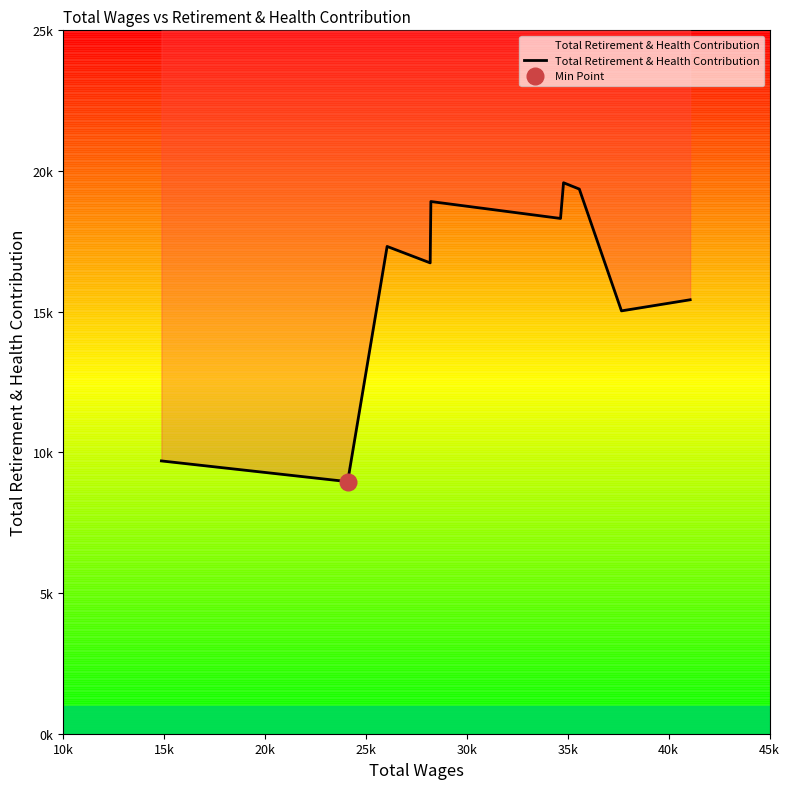

How many lines are shown in the chart?

1